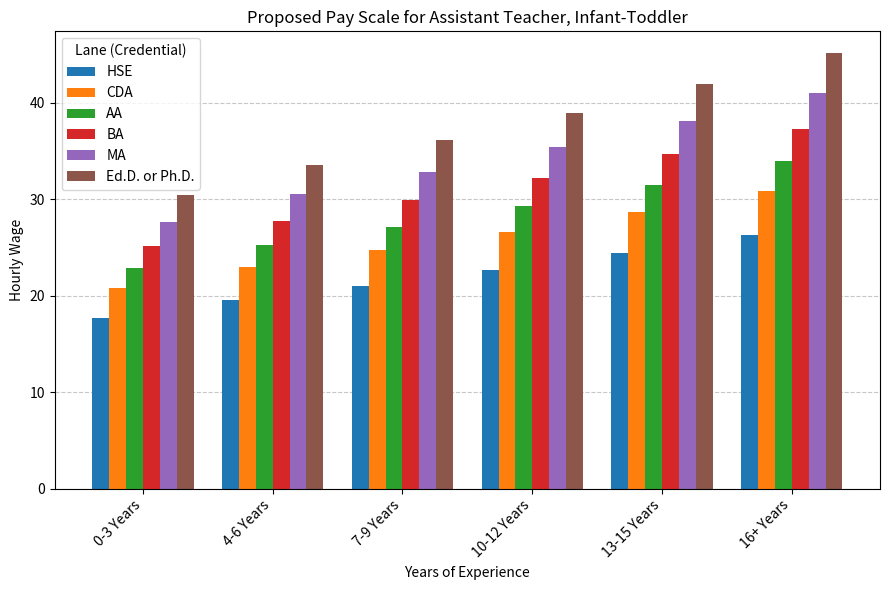

At which category is the sum across all series the highest?

16+ Years